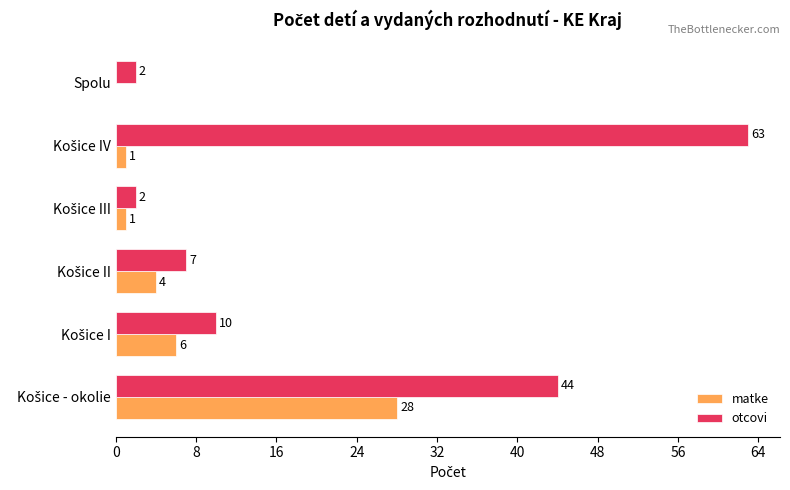

Which series has the largest total across all categories?

otcovi